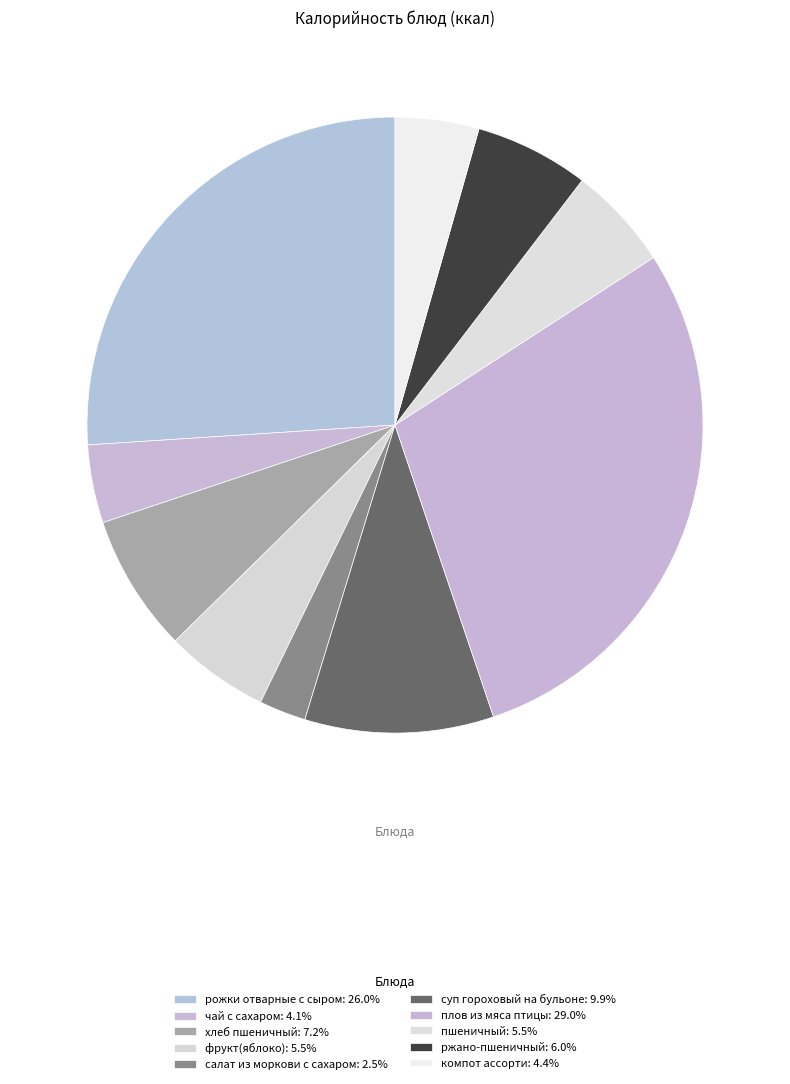

Is it true that салат из моркови с сахаром is 2% of the pie?

True